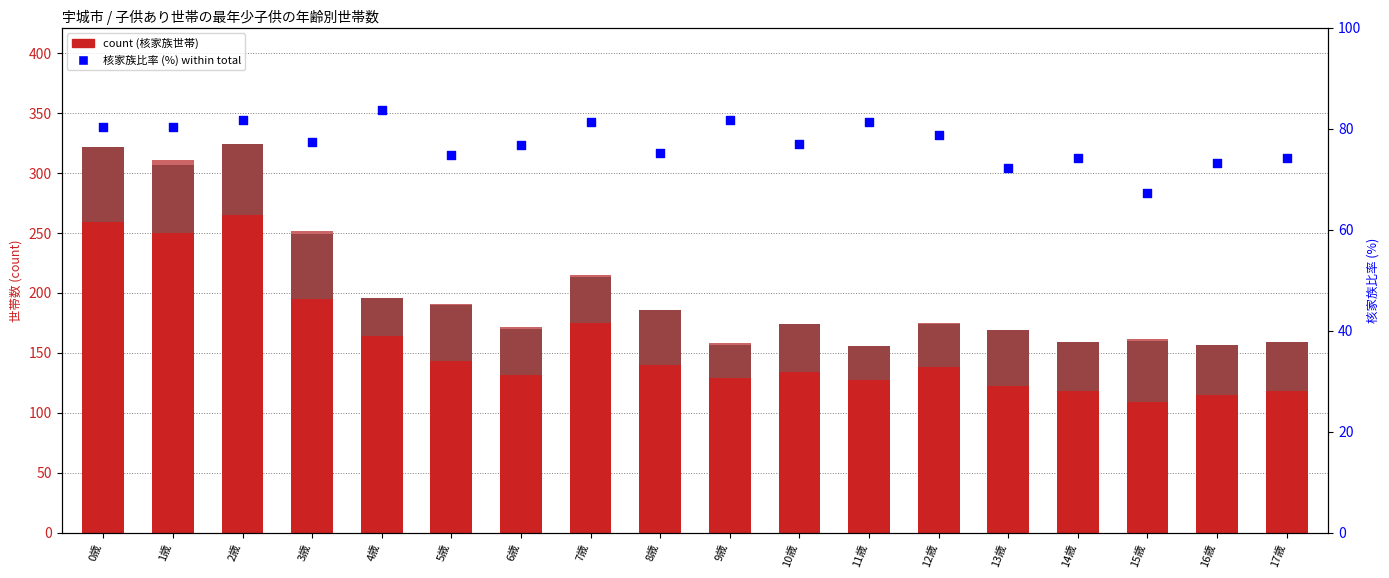

Which series reaches the minimum Y coordinate?

その他（親なし）